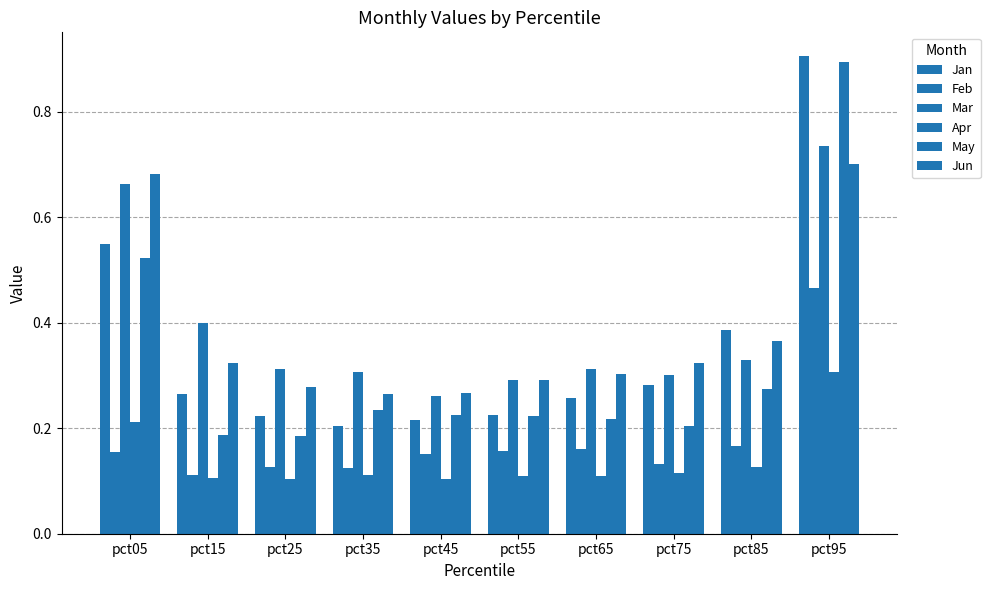

Rank the categories by Mar value from highest to lowest.

pct95, pct05, pct15, pct85, pct25, pct65, pct35, pct75, pct55, pct45